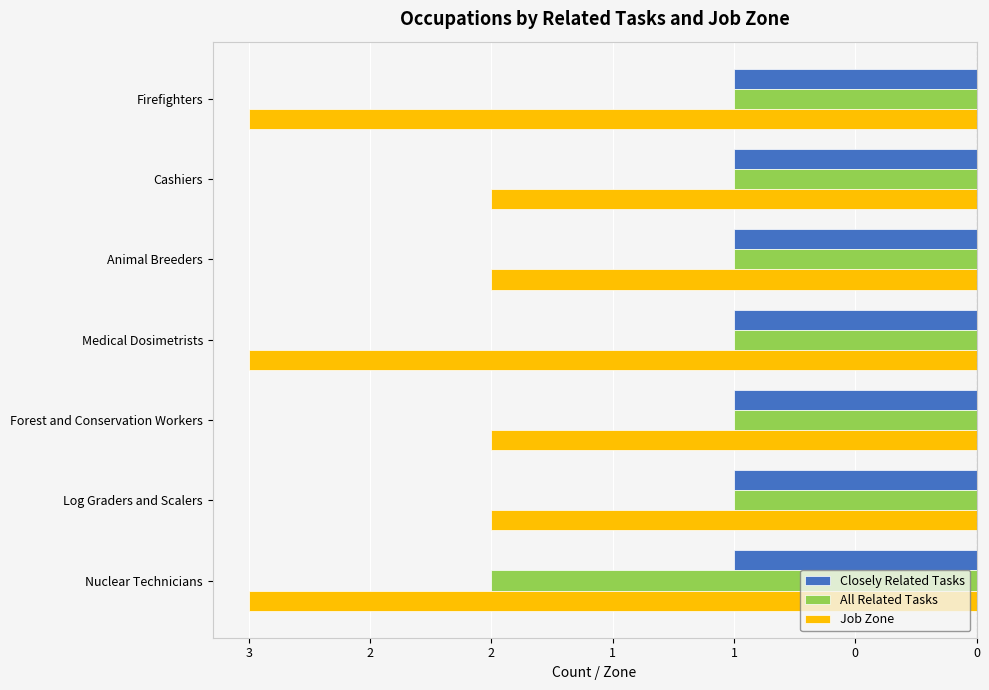

What are all the series names shown in the legend?

Closely Related Tasks, All Related Tasks, Job Zone